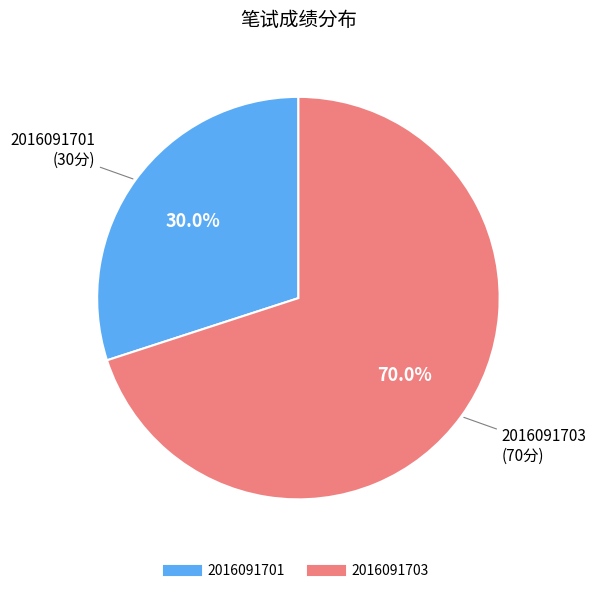

What percentage is the 2016091703 slice, to the nearest percent?

70%